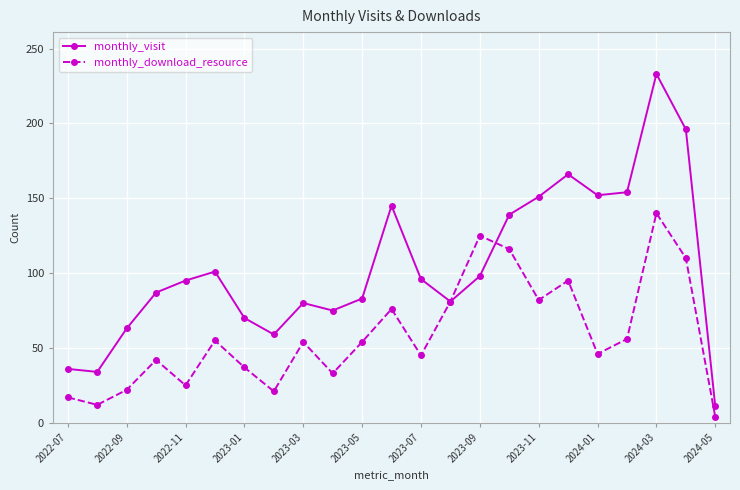

Rank the series by their average value, from lowest to highest.

monthly_download_resource, monthly_visit